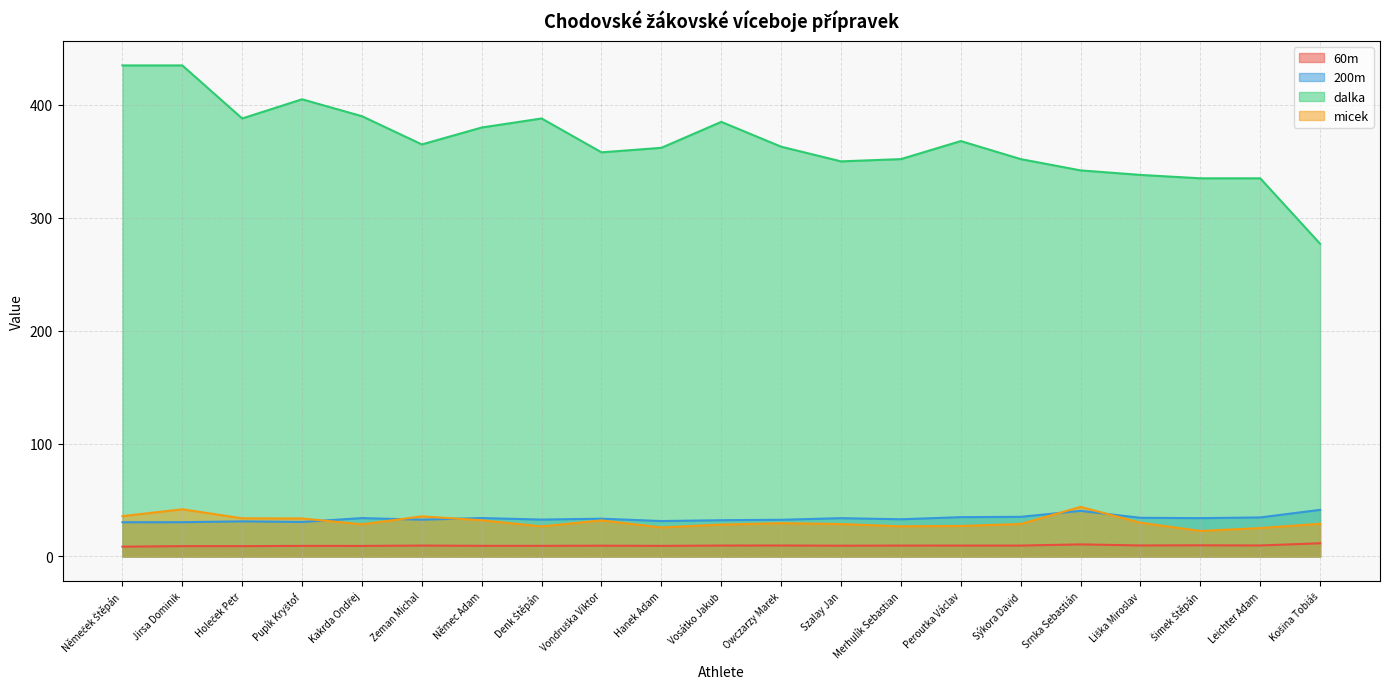

In dalka, how many points are lower than both neighbors (excluding endpoints)?

4